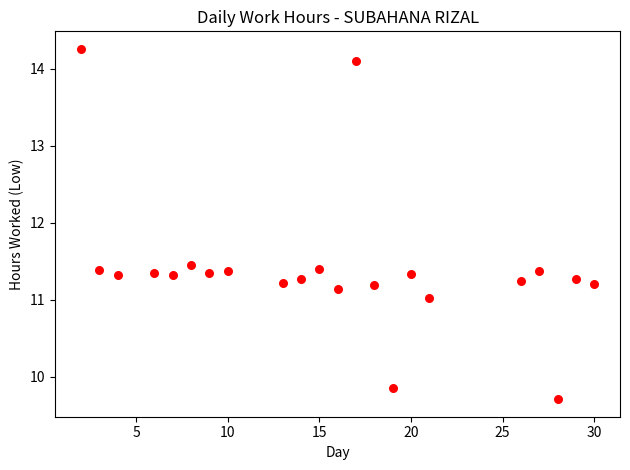

What is the range of X values (max minus min)?

28.0